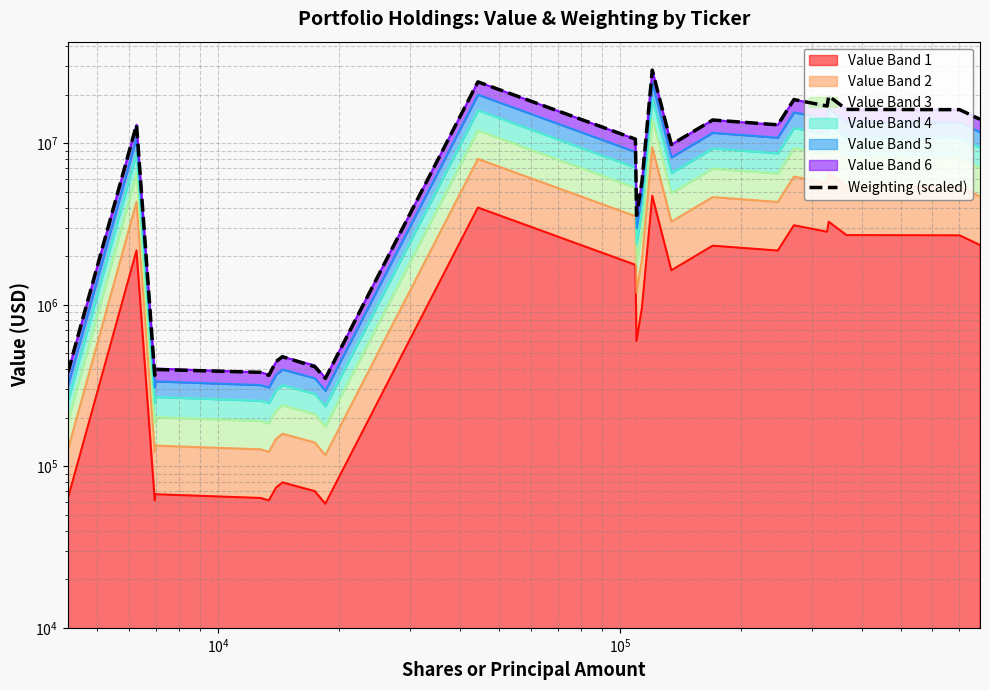

How many points are lower than both their immediate neighbors (excluding endpoints)?

7